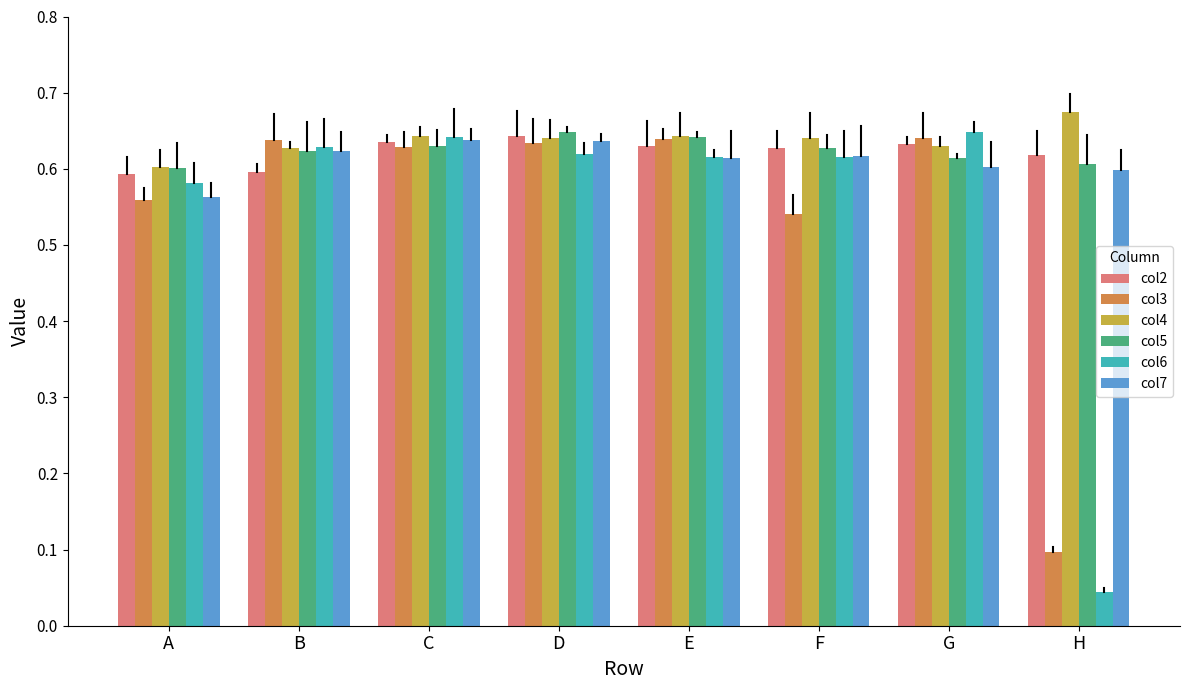

How many groups of bars are there?

8